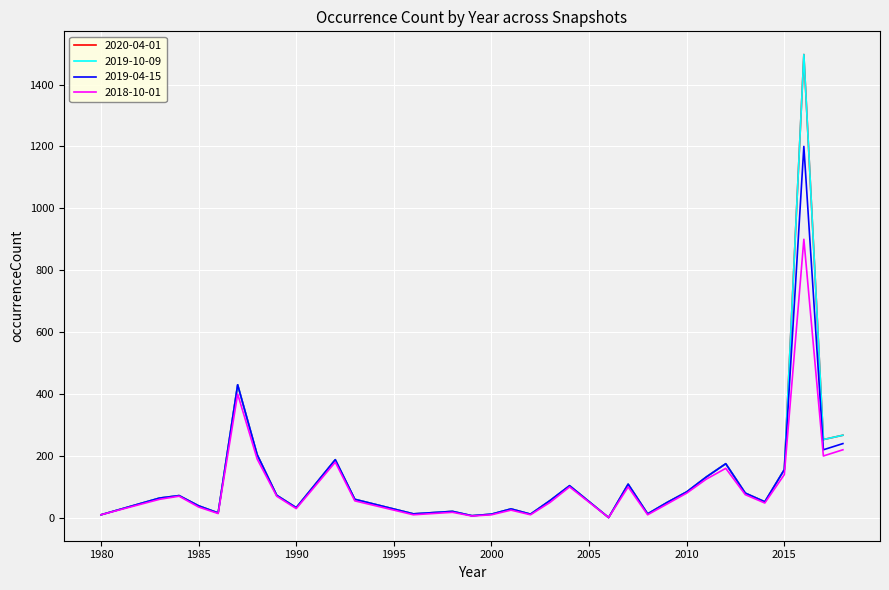

What is the sum of all 2020-04-01 values?

4312